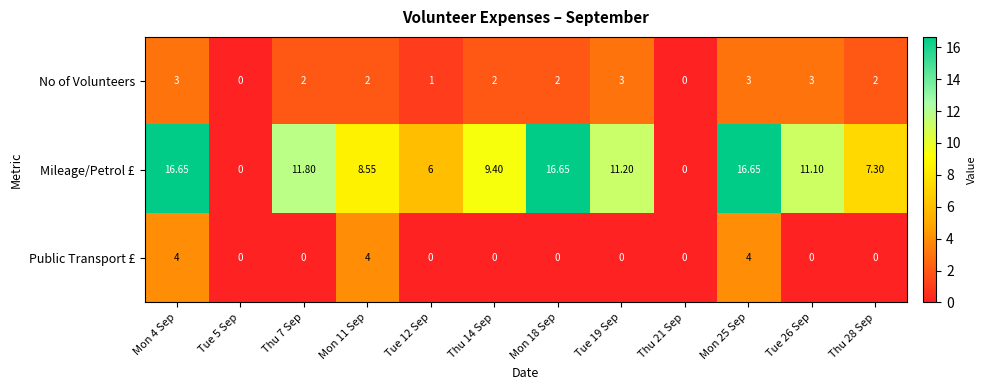

What is the total value across all series at Thu 14 Sep?

11.4